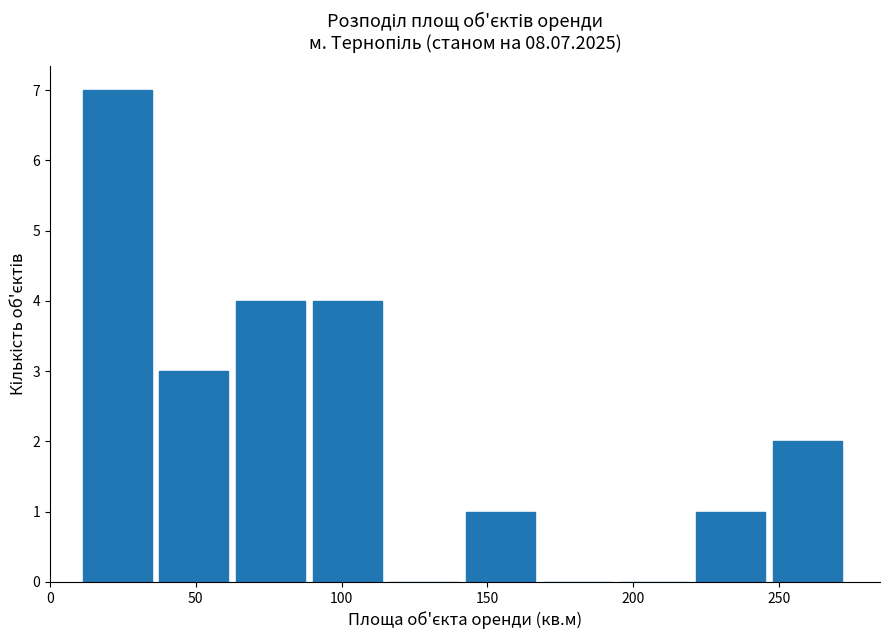

Which range on the x-axis has the tallest bar?

10 to 40